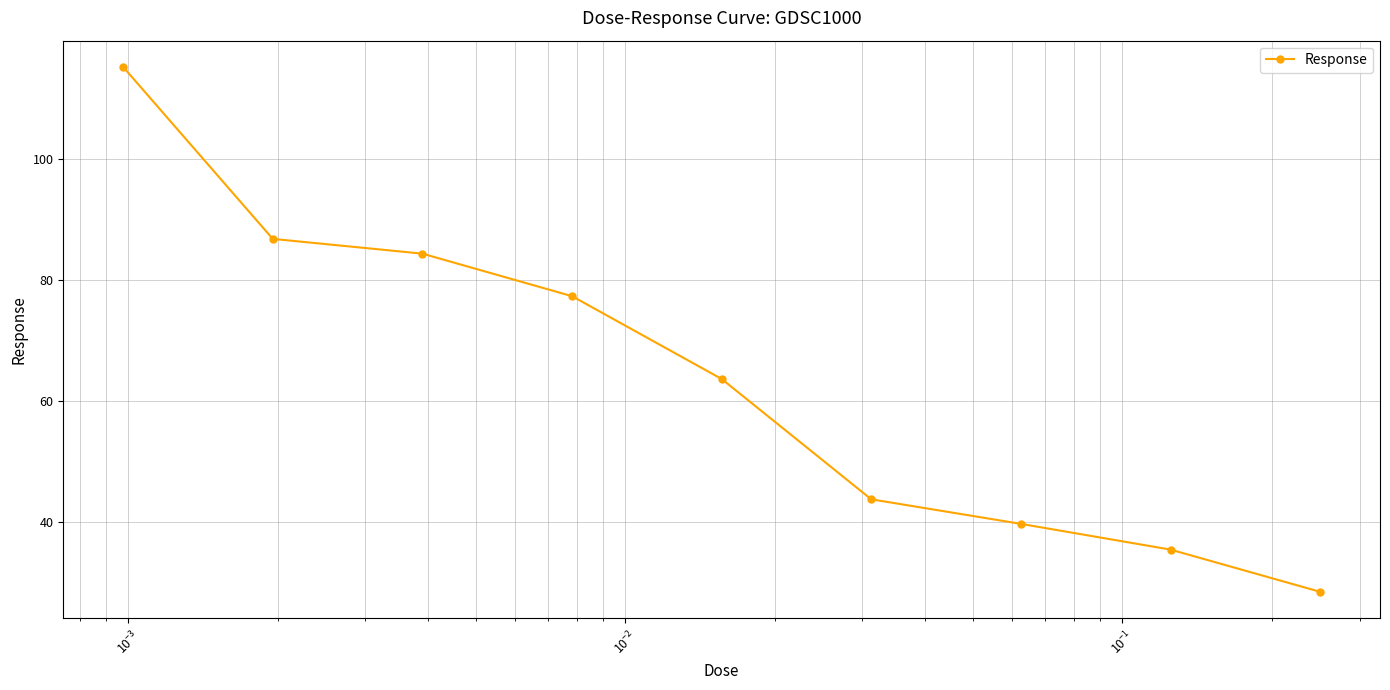

What is the sum of all values?

574.8